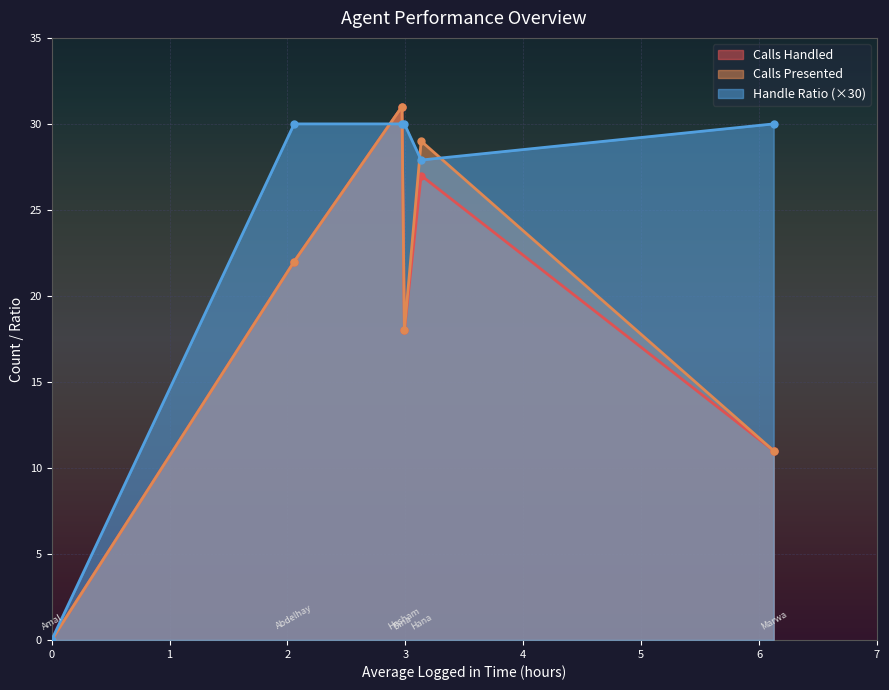

What are all the series names shown in the legend?

Calls Handled, Calls Presented, Handle Ratio (×30)